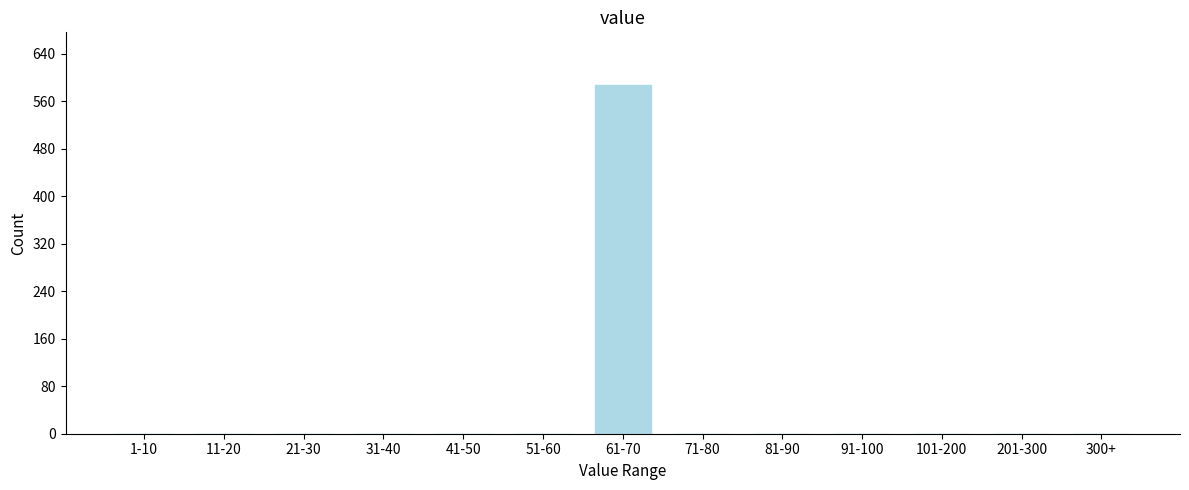

Reading left to right, extract all data points from this chart.

1-10=0	11-20=0	21-30=0	31-40=0	41-50=0	51-60=0	61-70=587	71-80=0	81-90=0	91-100=0	101-200=0	201-300=0	300+=0